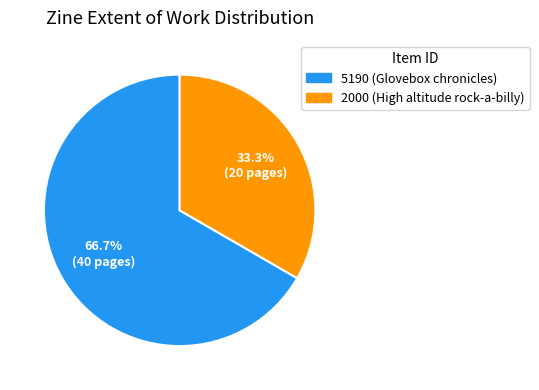

Count the number of slices in the pie.

2